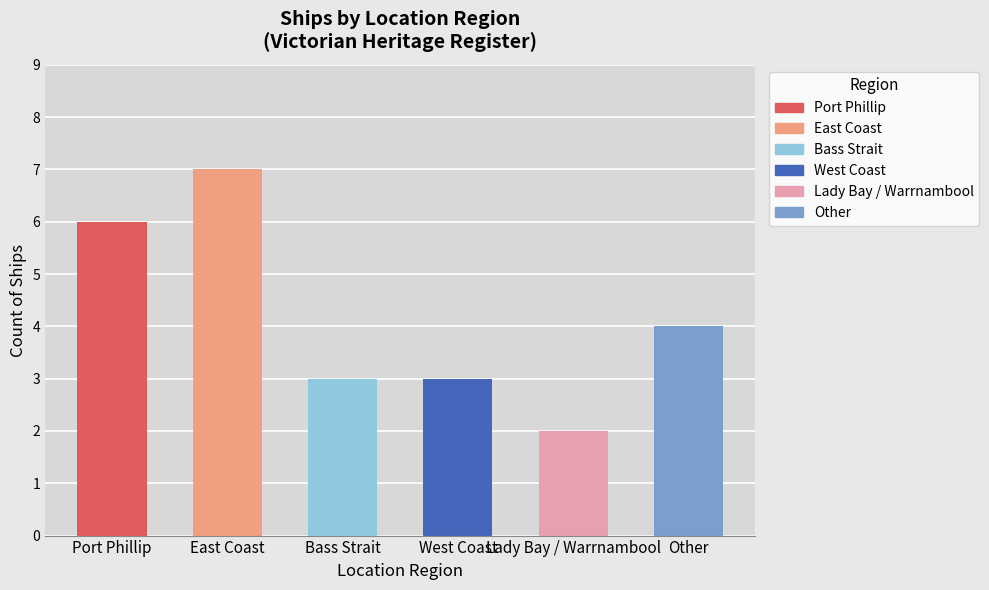

What is the change in value from Bass Strait to Lady Bay / Warrnambool?

-1